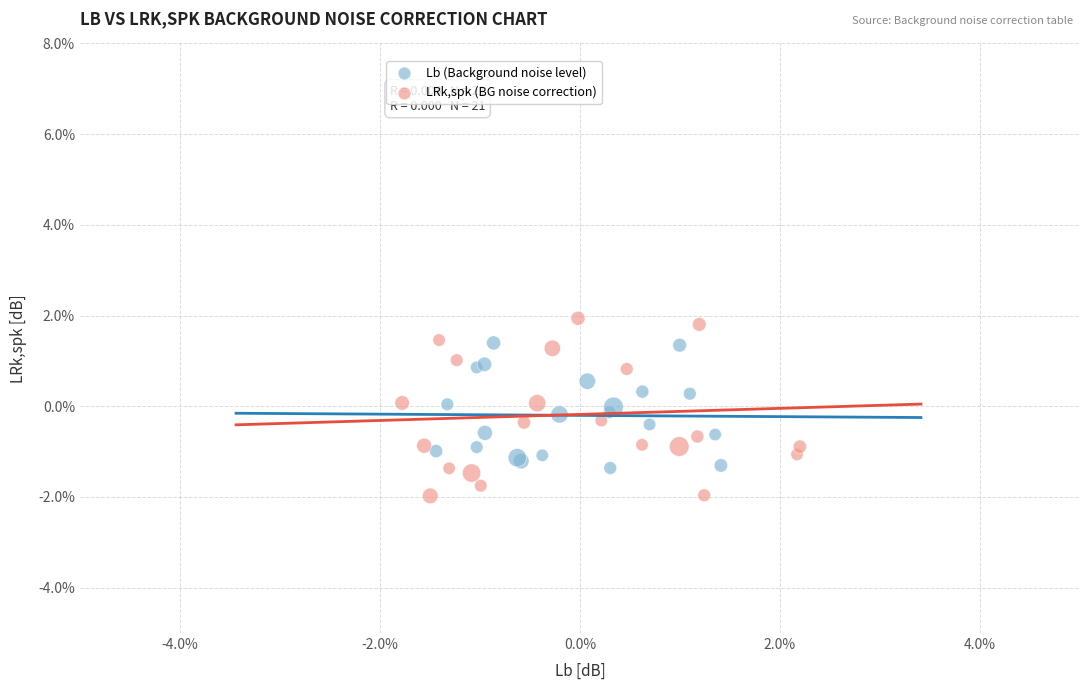

Which series contains the highest Y value?

LRk,spk (BG noise correction)